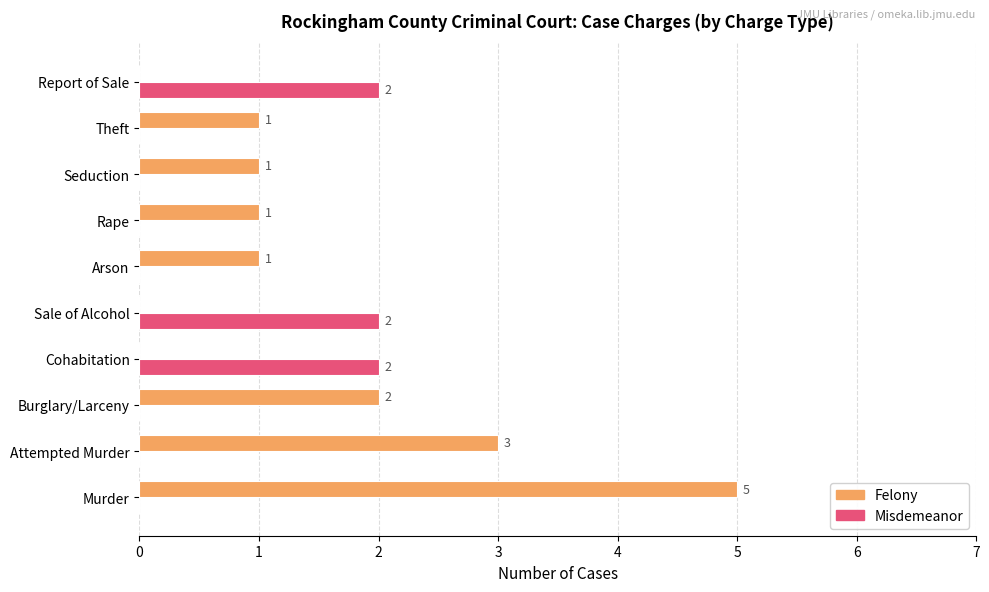

Which series has the largest total across all categories?

Felony